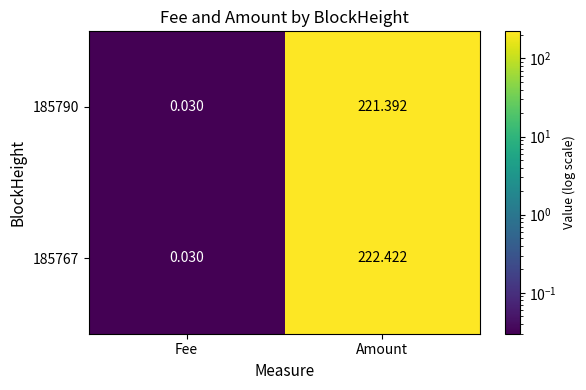

How many distinct data groups are displayed?

2